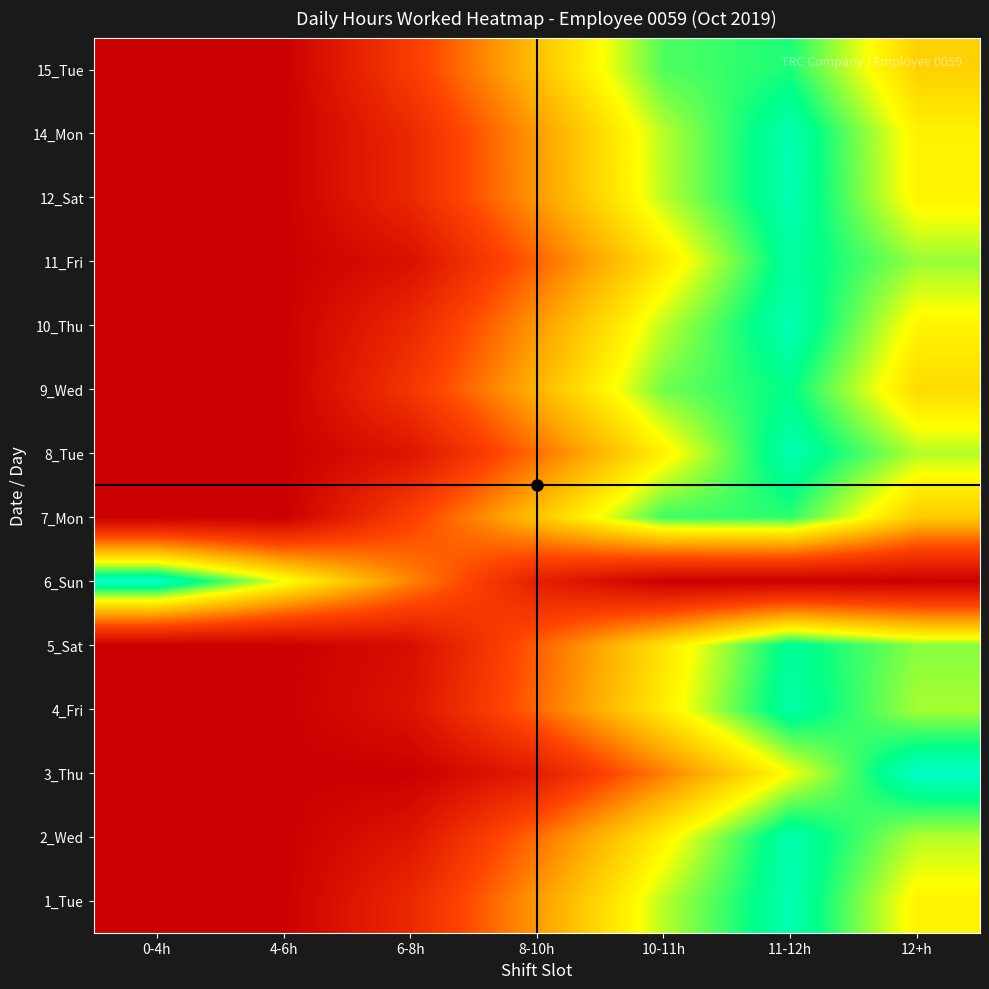

Which category has the lowest value across all series?

0-4h